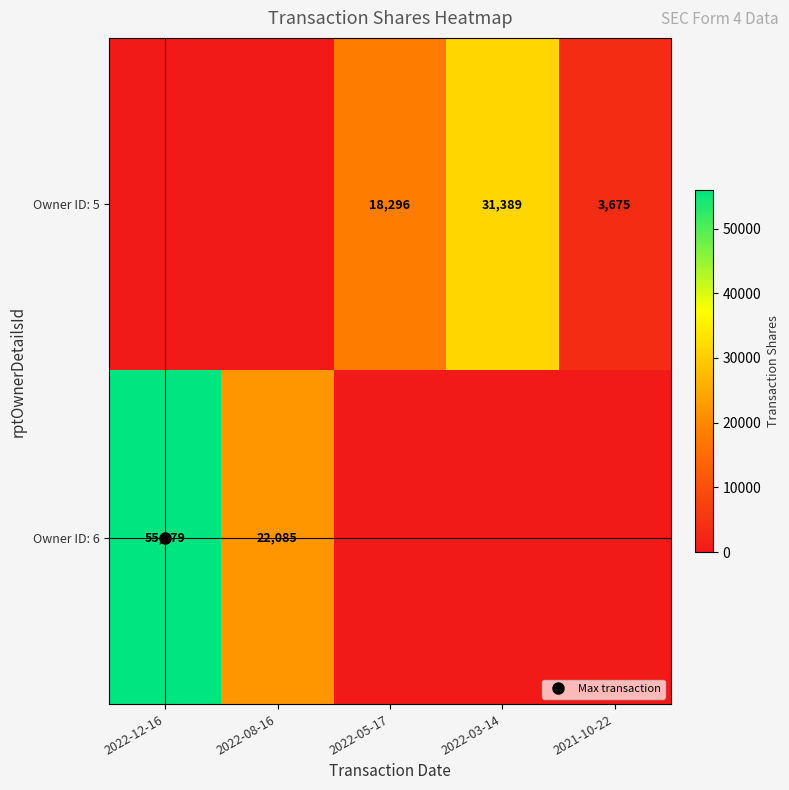

How many values in the Owner ID: 5 series exceed 3675?

2